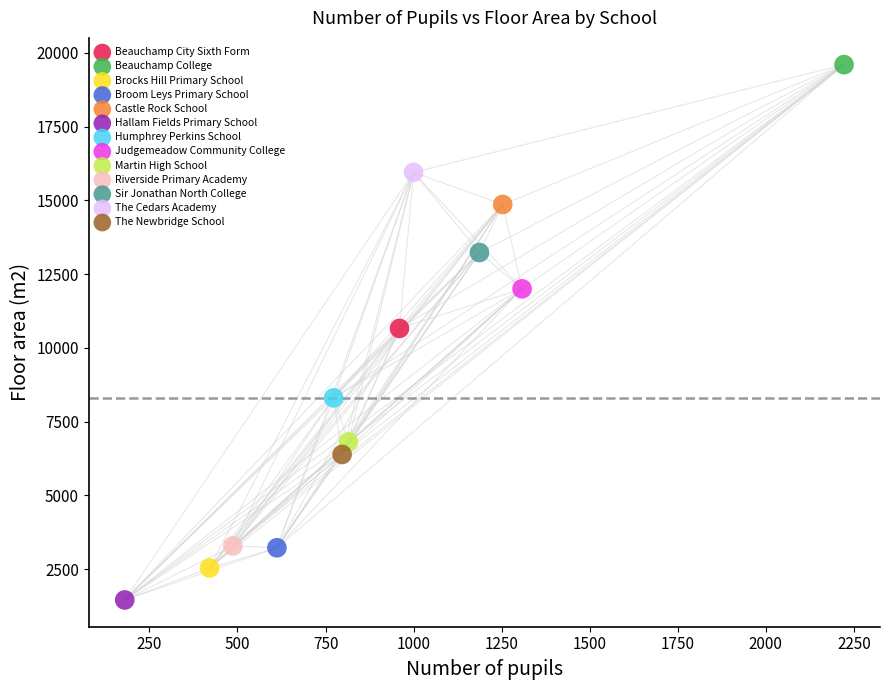

Which series reaches the maximum Y coordinate?

Beauchamp College